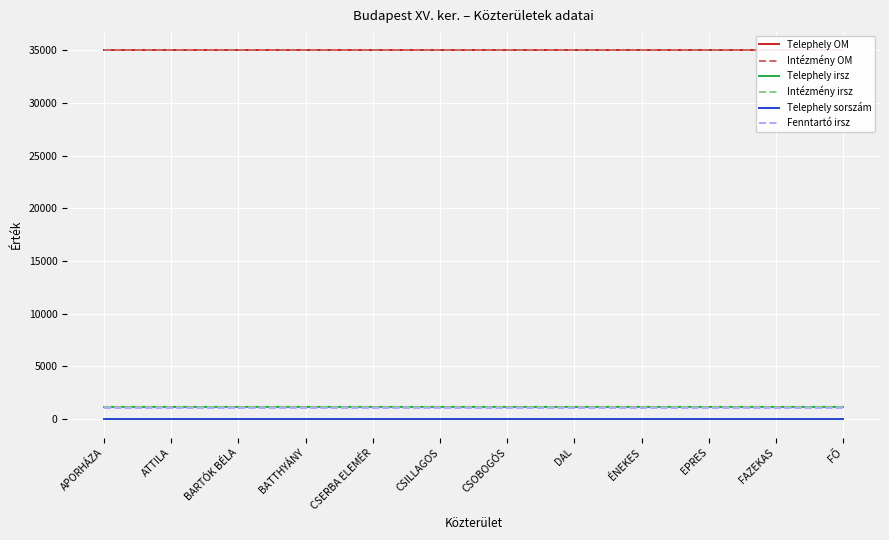

Reading left to right, what are all the values shown in this chart?

Telephely OM: APORHÁZA=35082	ATTILA=35082	BARTÓK BÉLA=35082	BATTHYÁNY=35082	CSERBA ELEMÉR=35082	CSILLAGOS=35082	CSOBOGÓS=35082	DAL=35082	ÉNEKES=35082	EPRES=35082	FAZEKAS=35082	FŐ=35082
Intézmény OM: APORHÁZA=35082	ATTILA=35082	BARTÓK BÉLA=35082	BATTHYÁNY=35082	CSERBA ELEMÉR=35082	CSILLAGOS=35082	CSOBOGÓS=35082	DAL=35082	ÉNEKES=35082	EPRES=35082	FAZEKAS=35082	FŐ=35082
Telephely irsz: APORHÁZA=1151	ATTILA=1151	BARTÓK BÉLA=1151	BATTHYÁNY=1151	CSERBA ELEMÉR=1152	CSILLAGOS=1152	CSOBOGÓS=1151	DAL=1151	ÉNEKES=1151	EPRES=1152	FAZEKAS=1152	FŐ=1151
Intézmény irsz: APORHÁZA=1151	ATTILA=1151	BARTÓK BÉLA=1151	BATTHYÁNY=1151	CSERBA ELEMÉR=1151	CSILLAGOS=1151	CSOBOGÓS=1151	DAL=1151	ÉNEKES=1151	EPRES=1151	FAZEKAS=1151	FŐ=1151
Telephely sorszám: APORHÁZA=1	ATTILA=1	BARTÓK BÉLA=1	BATTHYÁNY=1	CSERBA ELEMÉR=1	CSILLAGOS=1	CSOBOGÓS=1	DAL=1	ÉNEKES=1	EPRES=1	FAZEKAS=1	FŐ=1
Fenntartó irsz: APORHÁZA=1051	ATTILA=1051	BARTÓK BÉLA=1051	BATTHYÁNY=1051	CSERBA ELEMÉR=1051	CSILLAGOS=1051	CSOBOGÓS=1051	DAL=1051	ÉNEKES=1051	EPRES=1051	FAZEKAS=1051	FŐ=1051